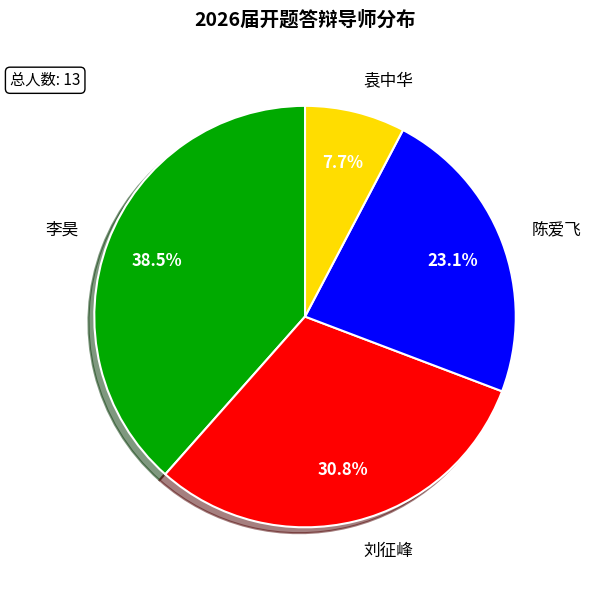

How many slices are in this pie chart?

4